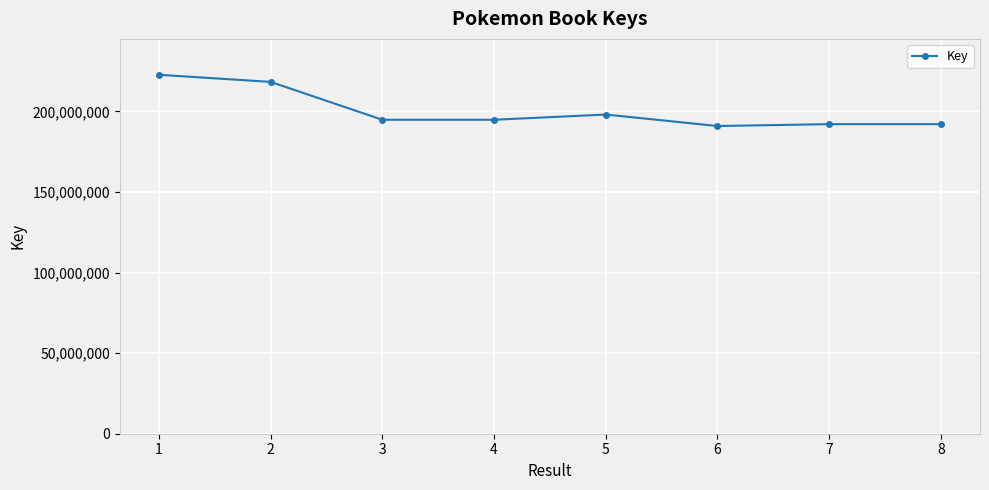

Is it true that the value at 4 is 194815154?

True